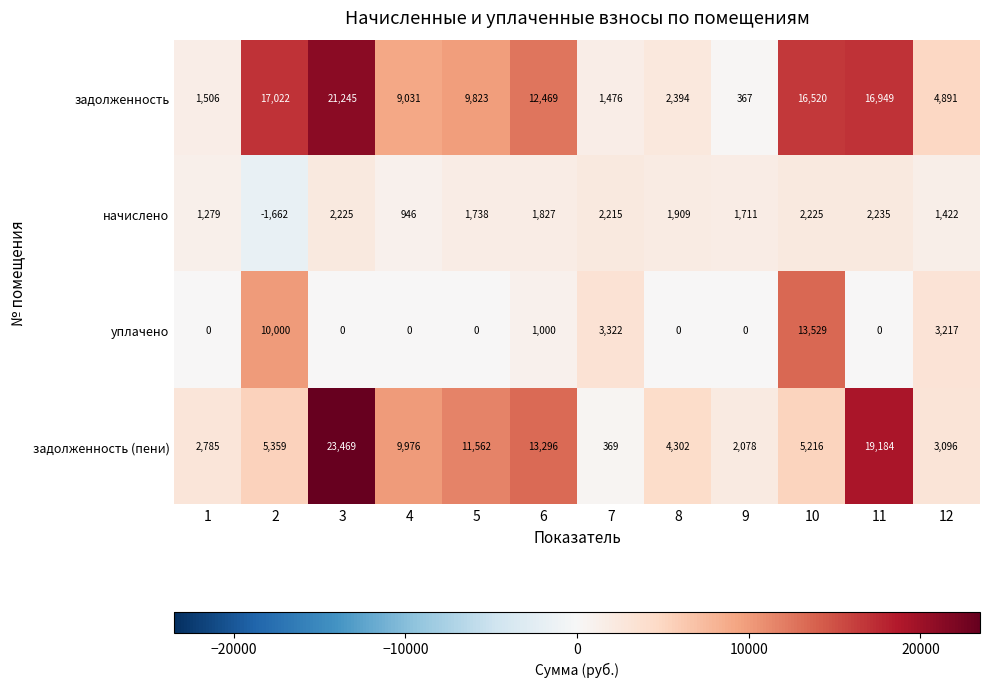

At how many categories does at least one series exceed 6519?

7